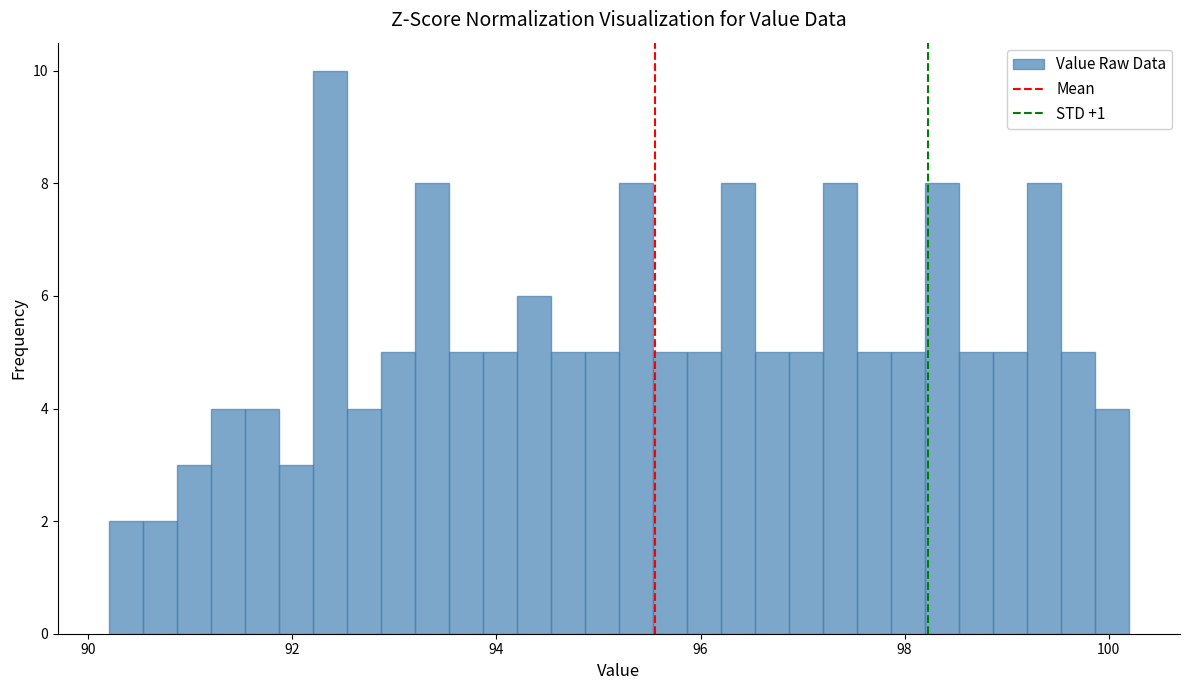

Read against the x-axis, roughly where is the centre of the tallest bar?

92.4